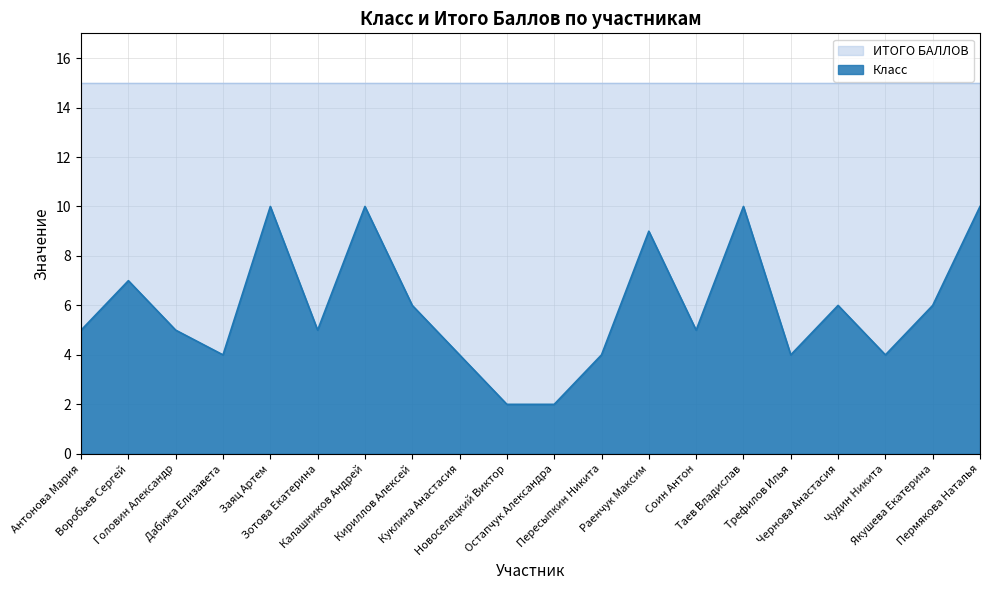

How many lines are shown in the chart?

2